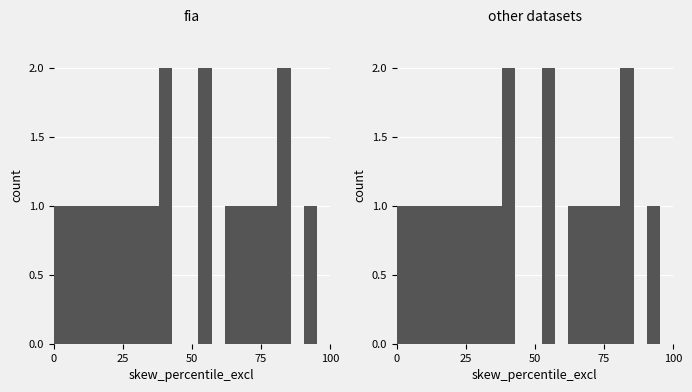

What is the difference between the maximum and minimum values?

2